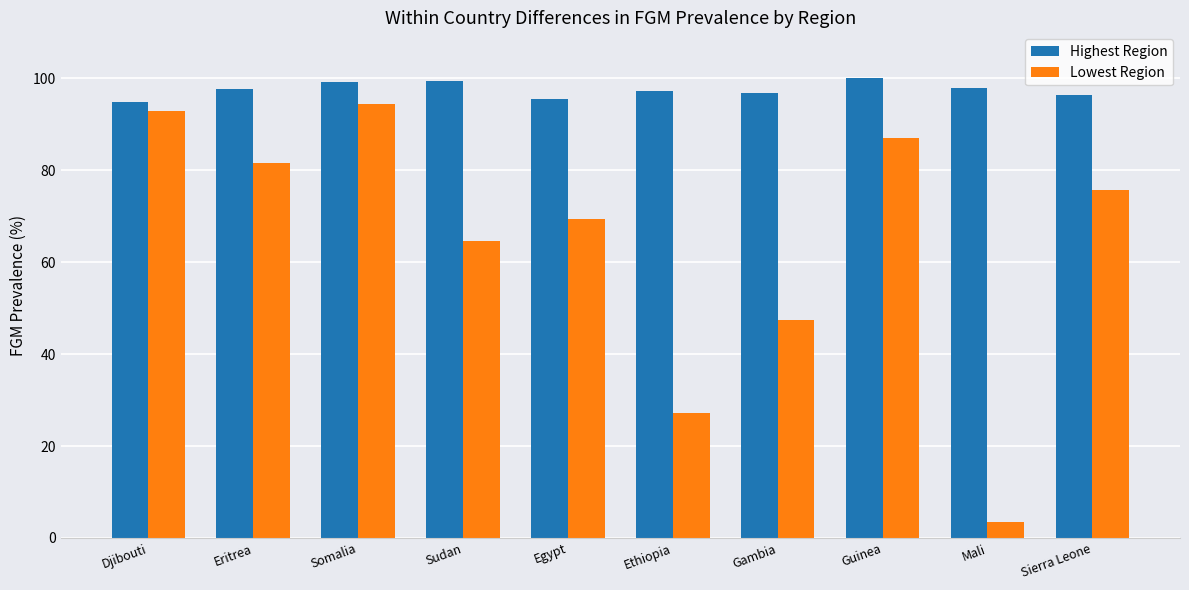

What is the minimum value shown in the chart?

3.5